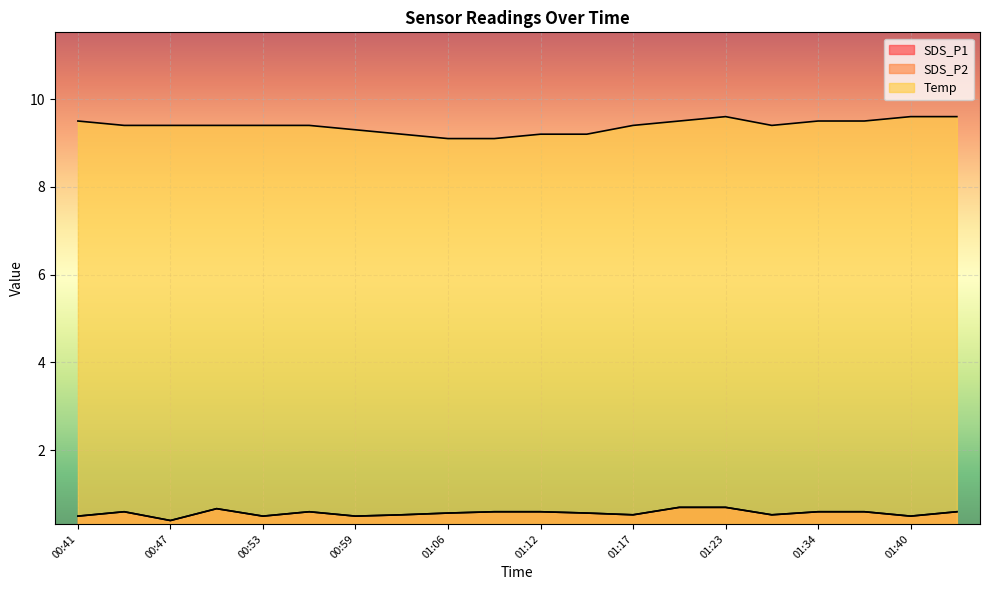

What is the label of the 6th point from the right?

01:23